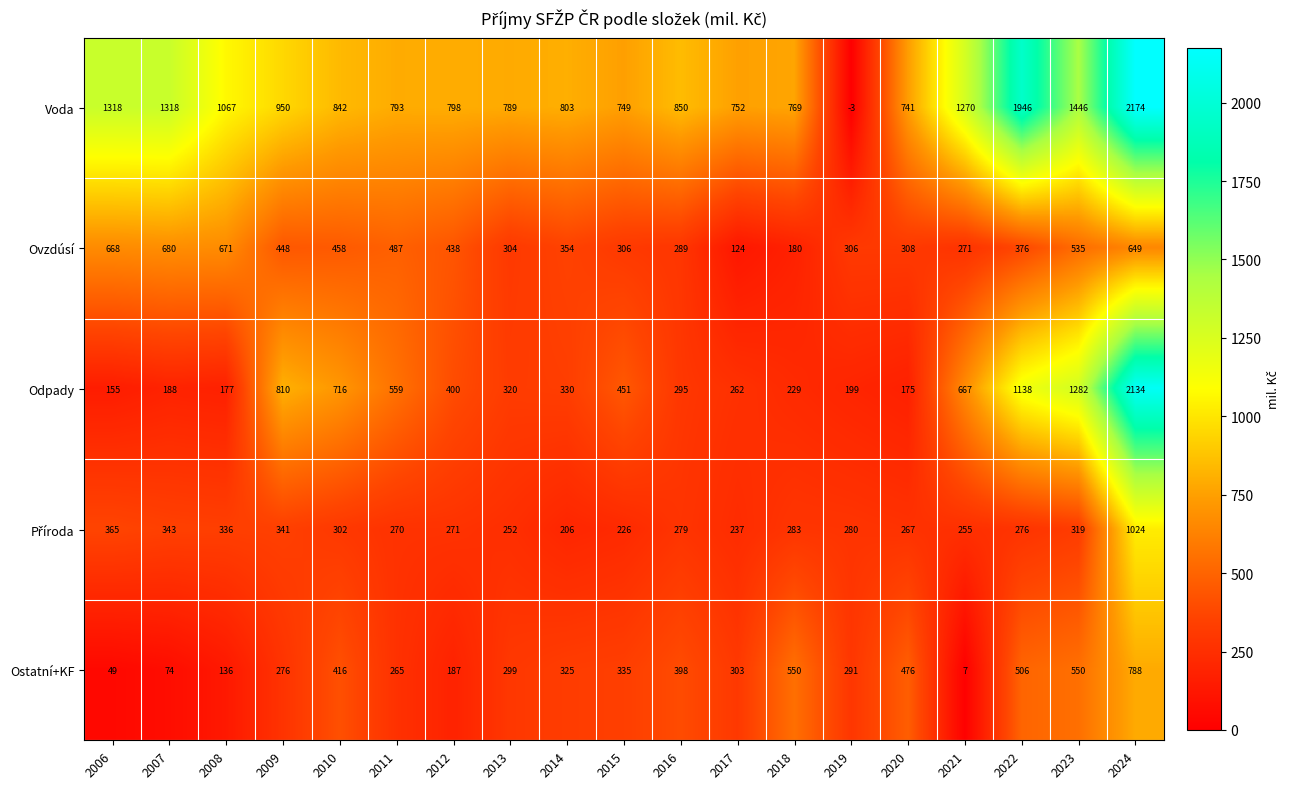

Between 2013 and 2016, which series saw the biggest shift?

Ostatní+KF